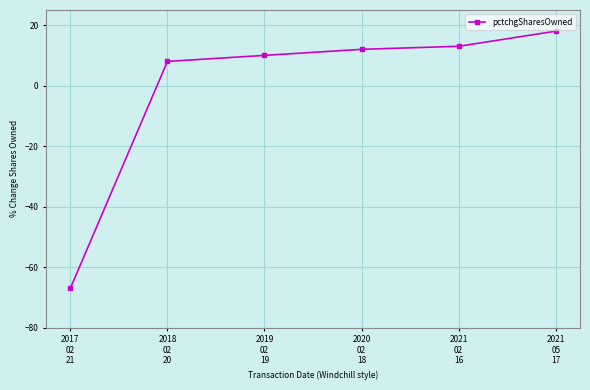

Reading left to right, extract all data points from this chart.

-67	8	10	12	13	18